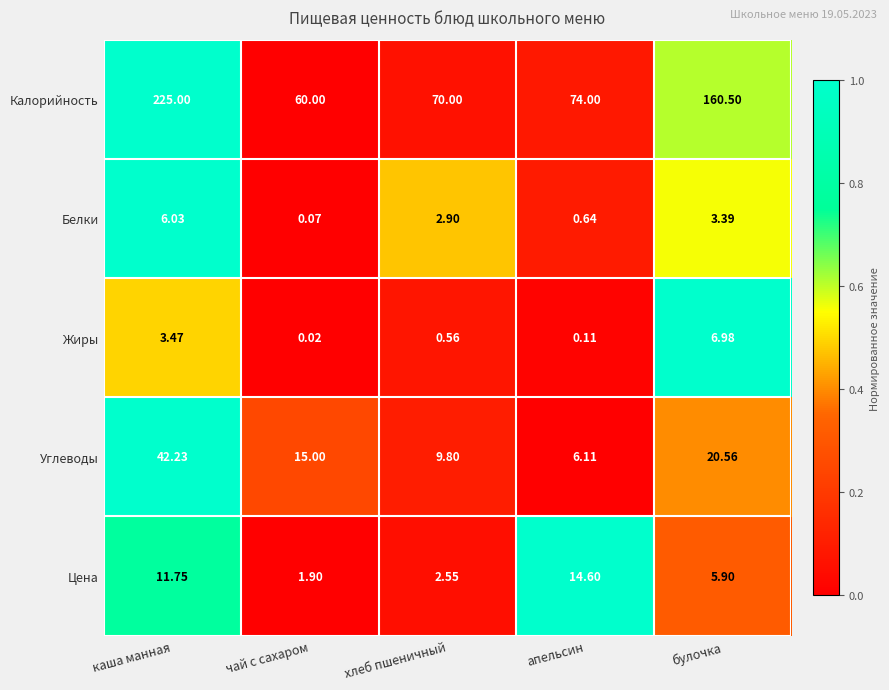

What is the total value across all series at хлеб пшеничный?

85.8